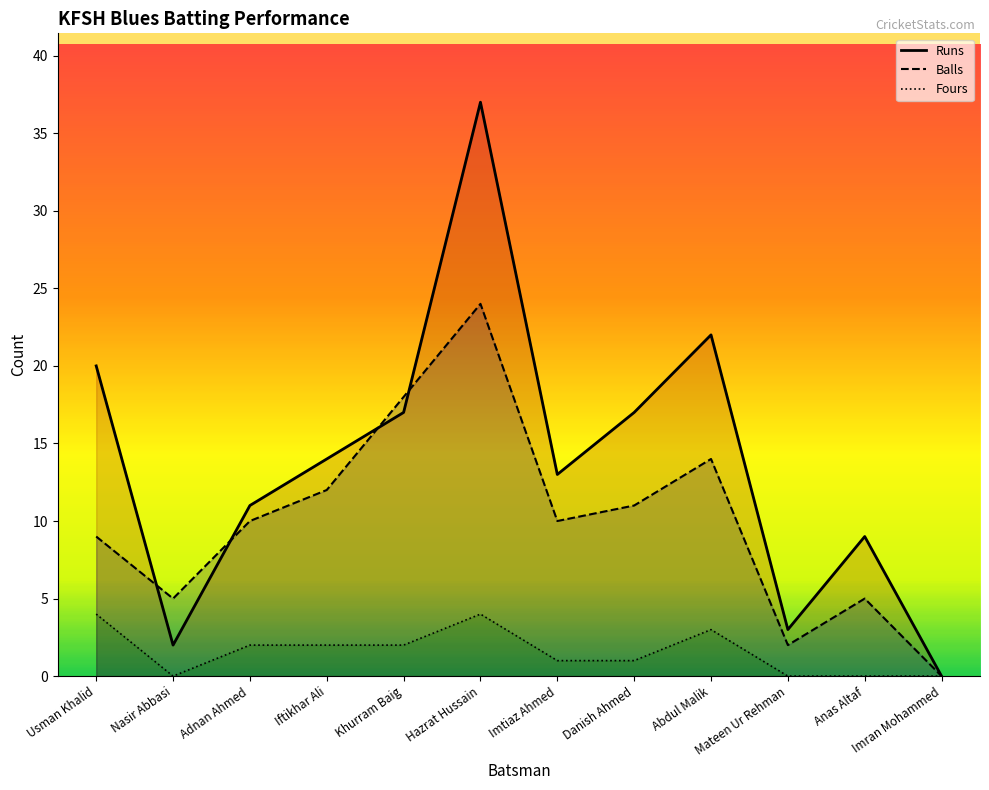

What is the difference between the maximum and minimum values in the Balls series?

24